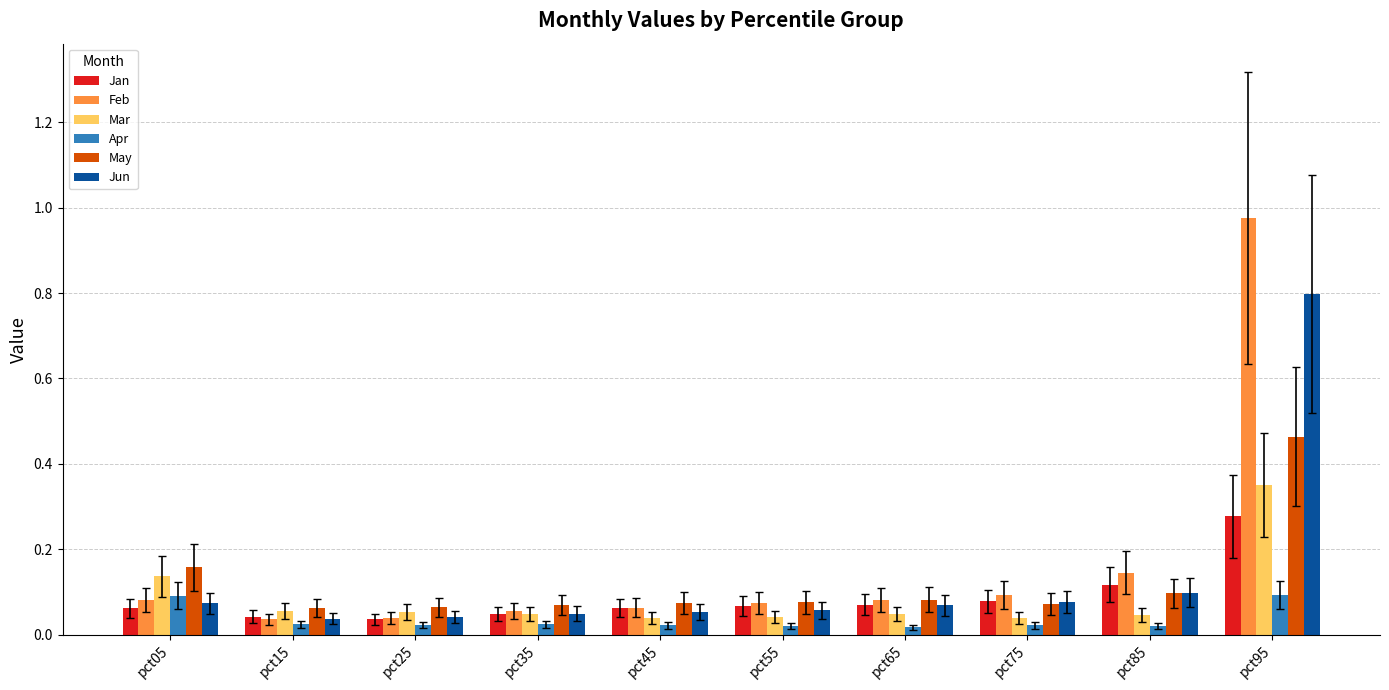

Is it true that Apr equals 0.0 at pct95?

False